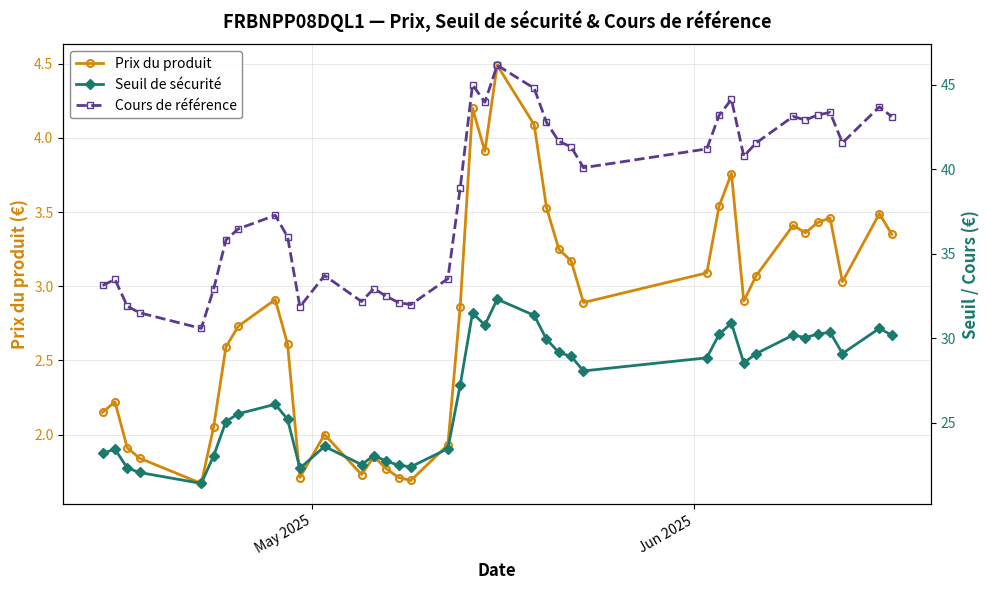

True or false: Seuil de sécurité and Prix du produit intersect in this chart.

False